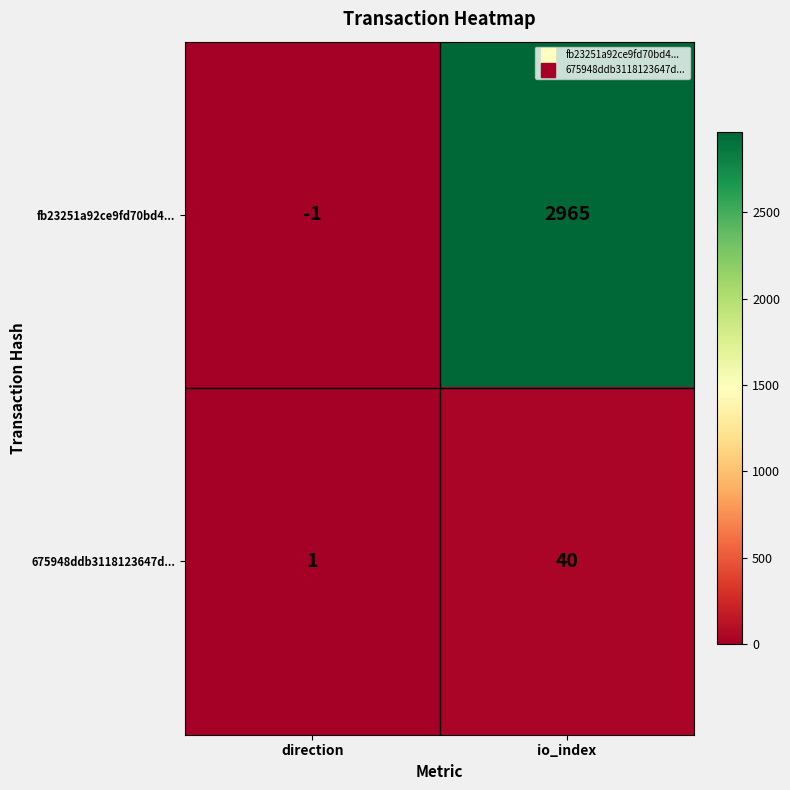

What is the sum of all fb23251a92ce9fd70bd4... values?

2964